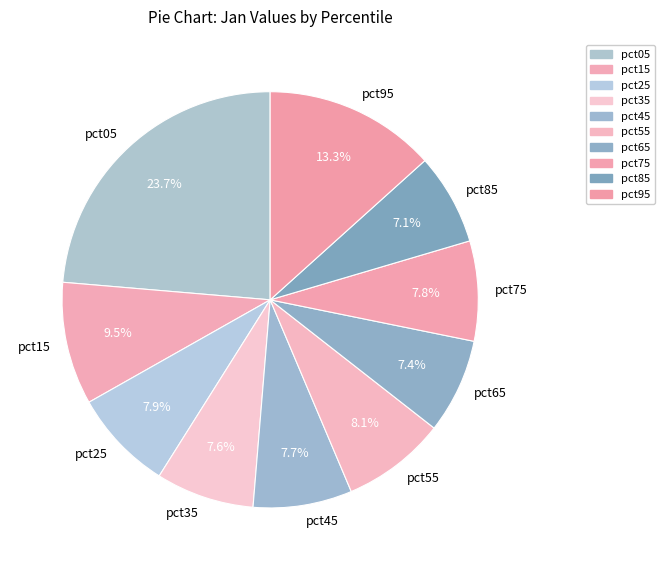

To the nearest percent, what percentage of the pie is pct95?

13%